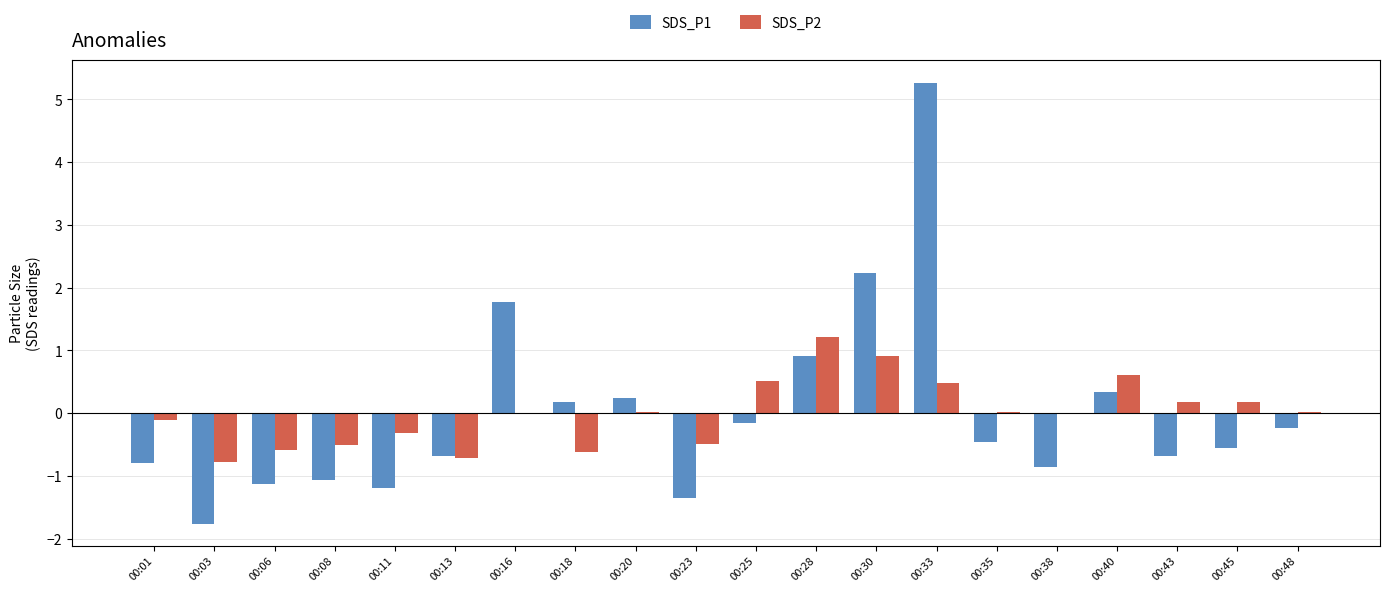

What is the sum of the SDS_P1 values at 00:13 and 00:11?

-1.9